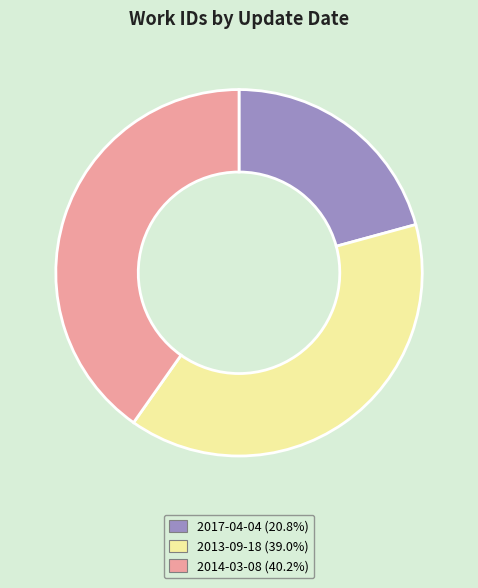

Approximately how many times larger is the value at 2014-03-08 compared to 2017-04-04?

1.9